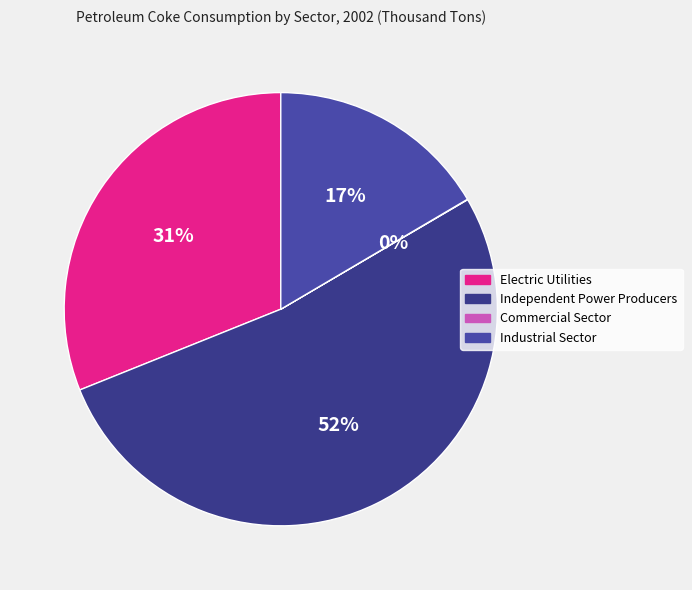

Rank the categories by value from highest to lowest.

Independent Power Producers, Electric Utilities, Industrial Sector, Commercial Sector